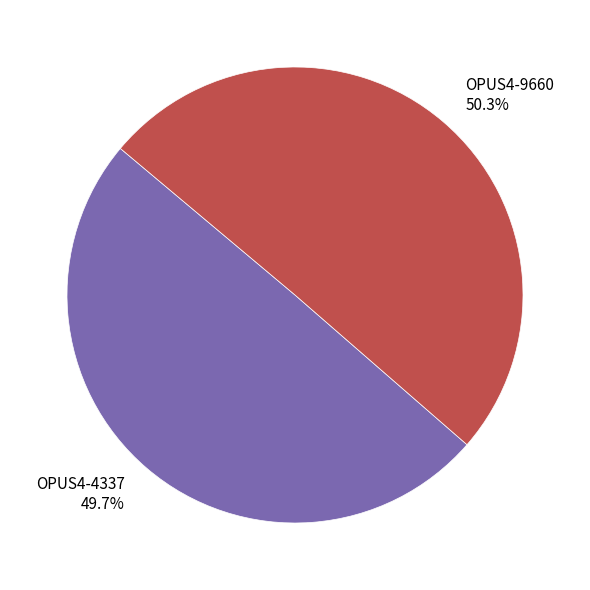

What percentage do OPUS4-9660 and OPUS4-4337 together represent?

100.0%